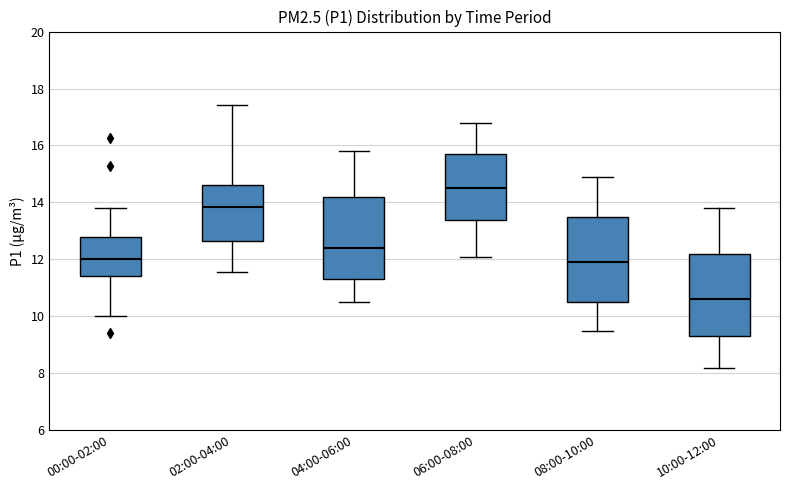

Where does the lower whisker of the box for 00:00-02:00 end on the y-axis? The values are not printed on the chart, so give them approximately, as read against the axis.

10.0